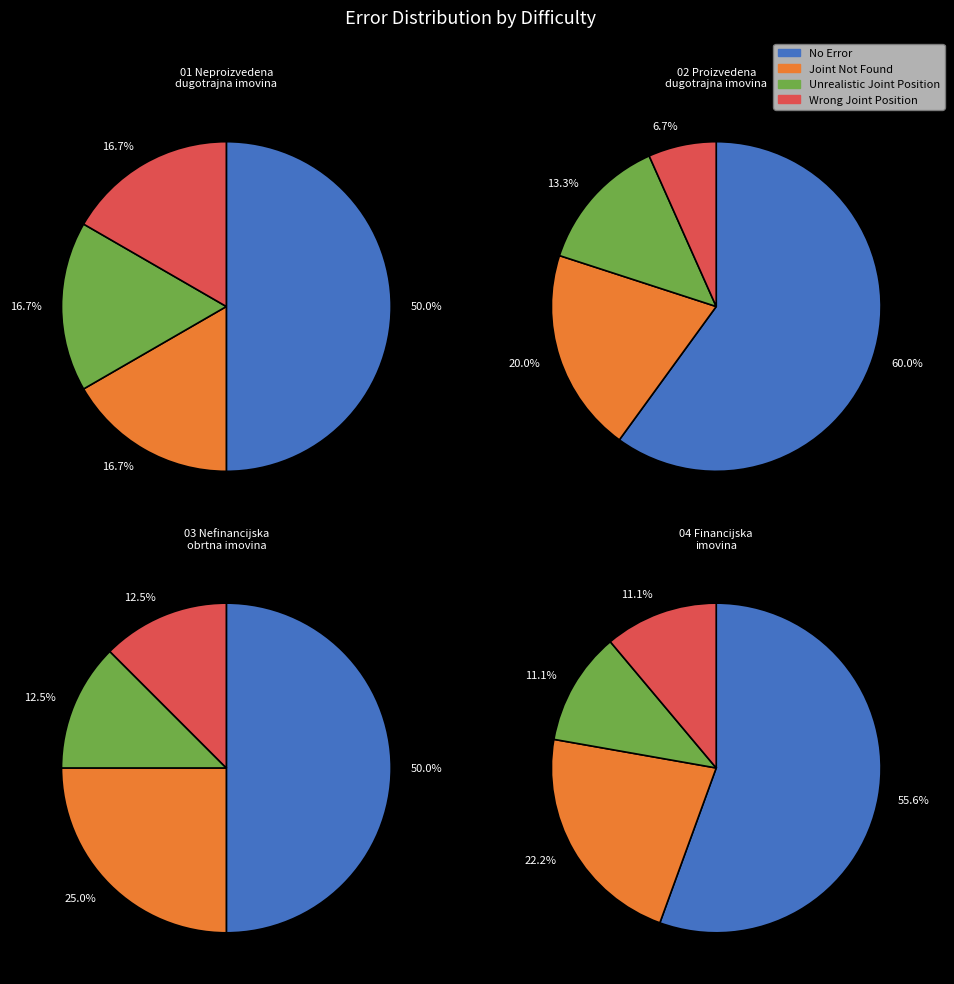

To the nearest percent, what is the difference between the largest and smallest slice percentages?

37%